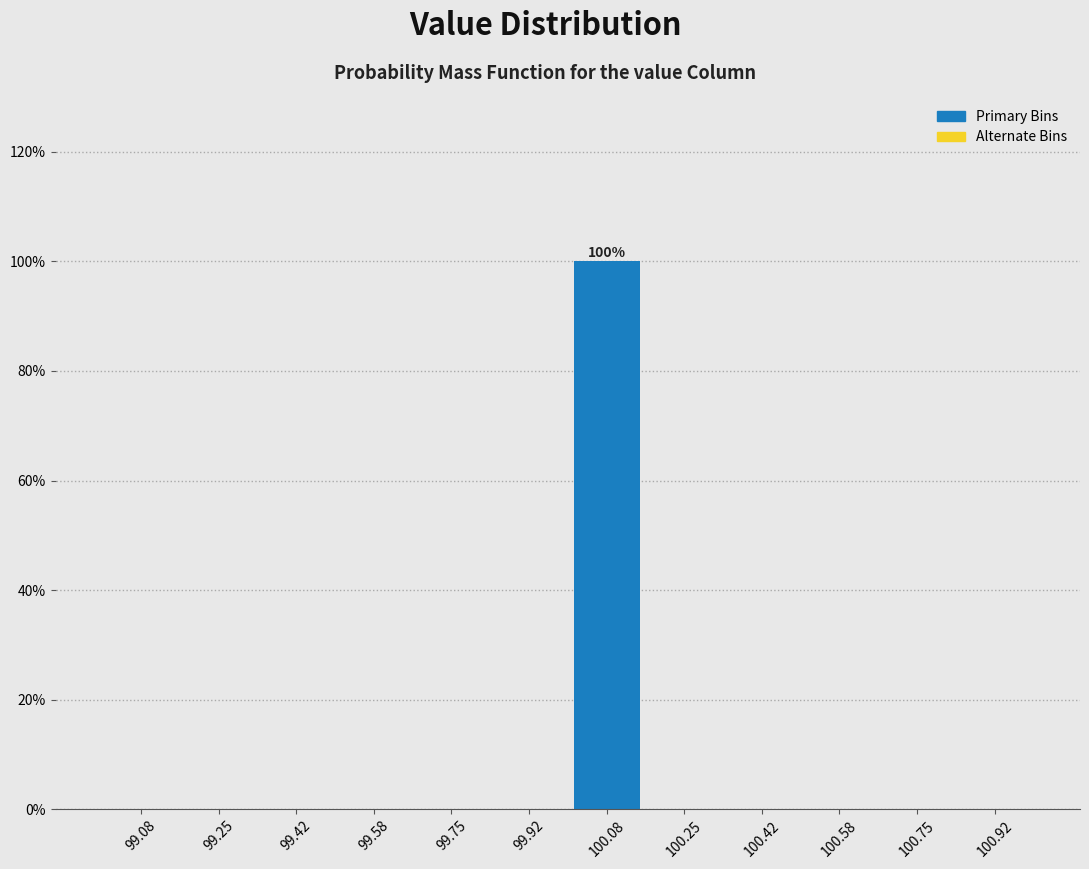

Which range on the x-axis has the tallest bar?

100.00 to 100.16